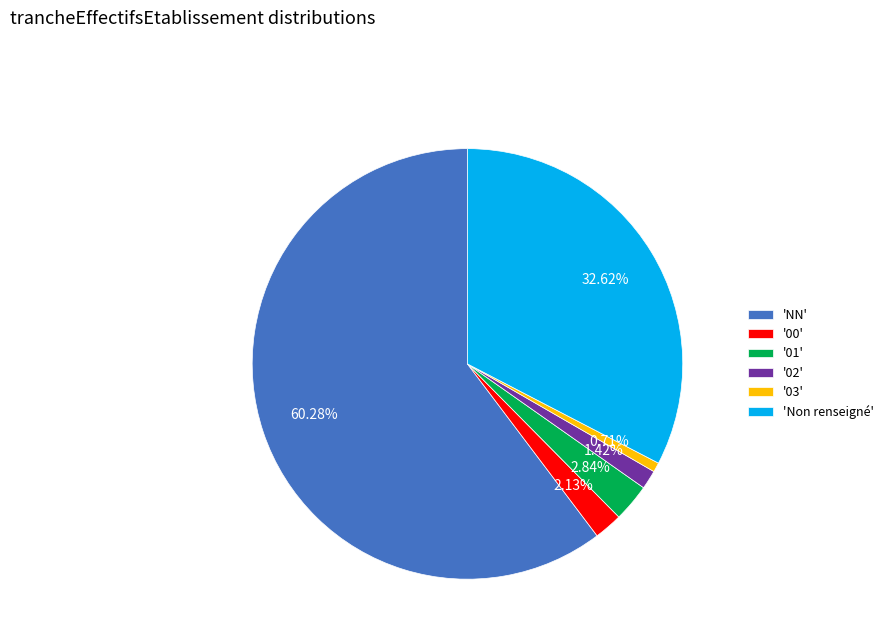

What is the ratio of the value at '02' to the value at '01'?

0.5